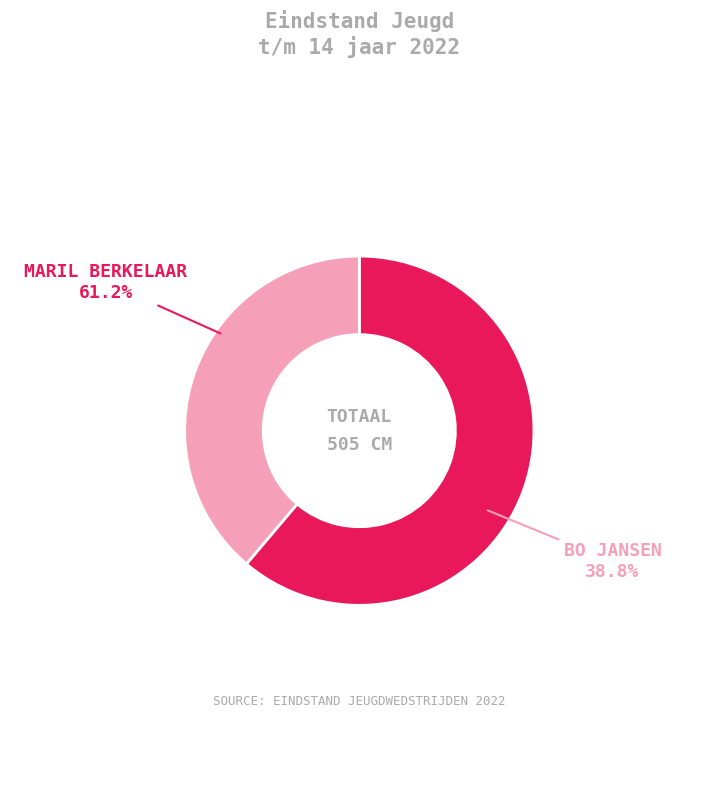

Is Maril Berkelaar the majority of the pie?

Yes